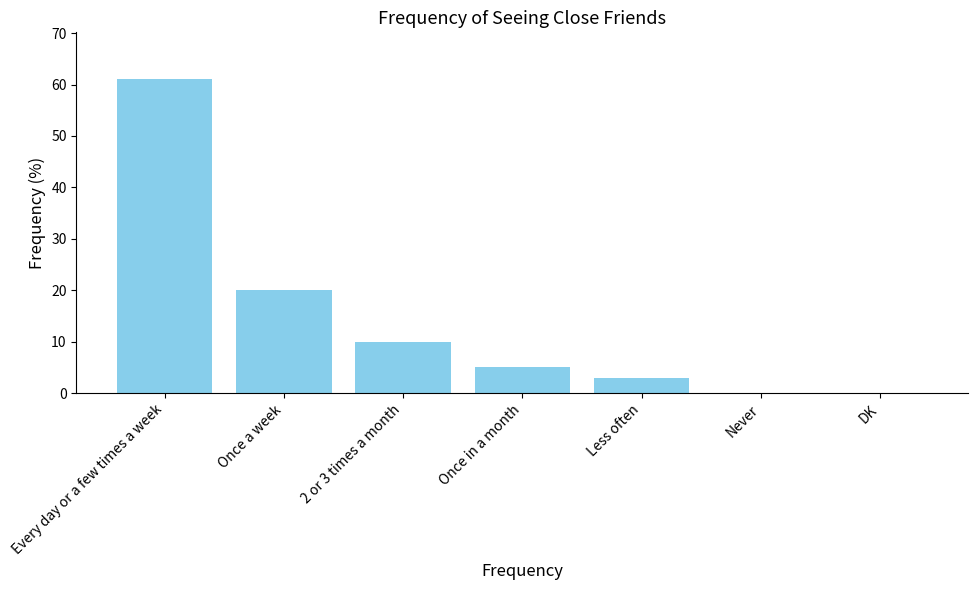

How many data points does each series have?

7